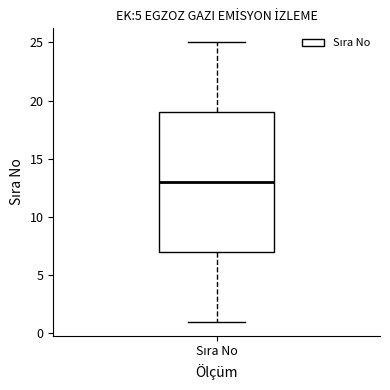

Where does the upper whisker of the box for Sıra No end on the y-axis? The values are not printed on the chart, so give them approximately, as read against the axis.

25